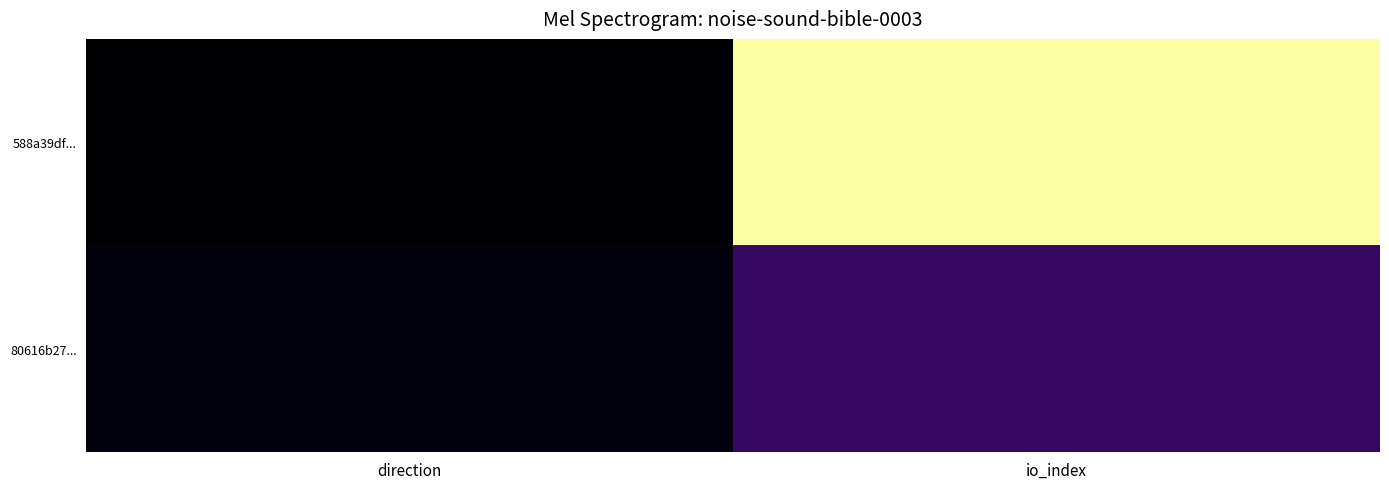

Reading left to right, extract all data points from this chart.

588a39df...: direction=0.0	io_index=1.0
80616b27...: direction=0.0	io_index=0.2